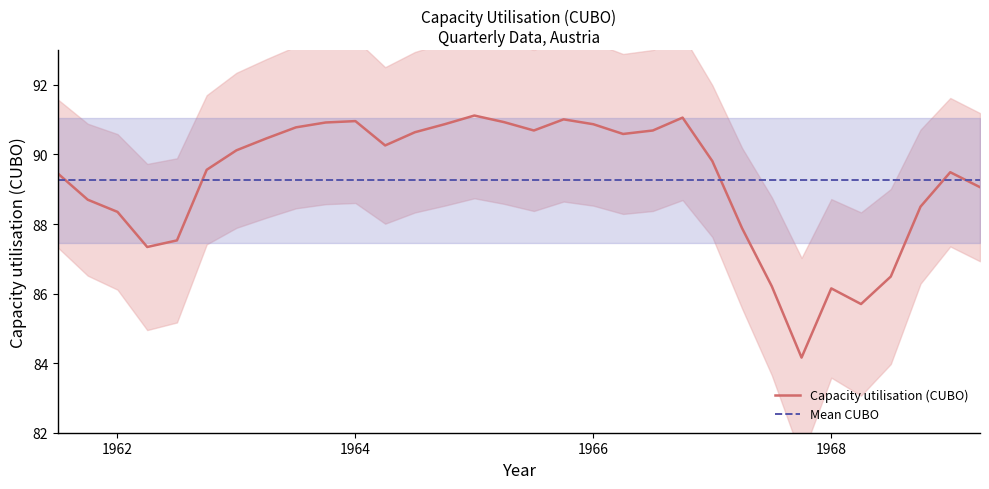

What is the minimum value for Capacity utilisation (CUBO)?

84.2